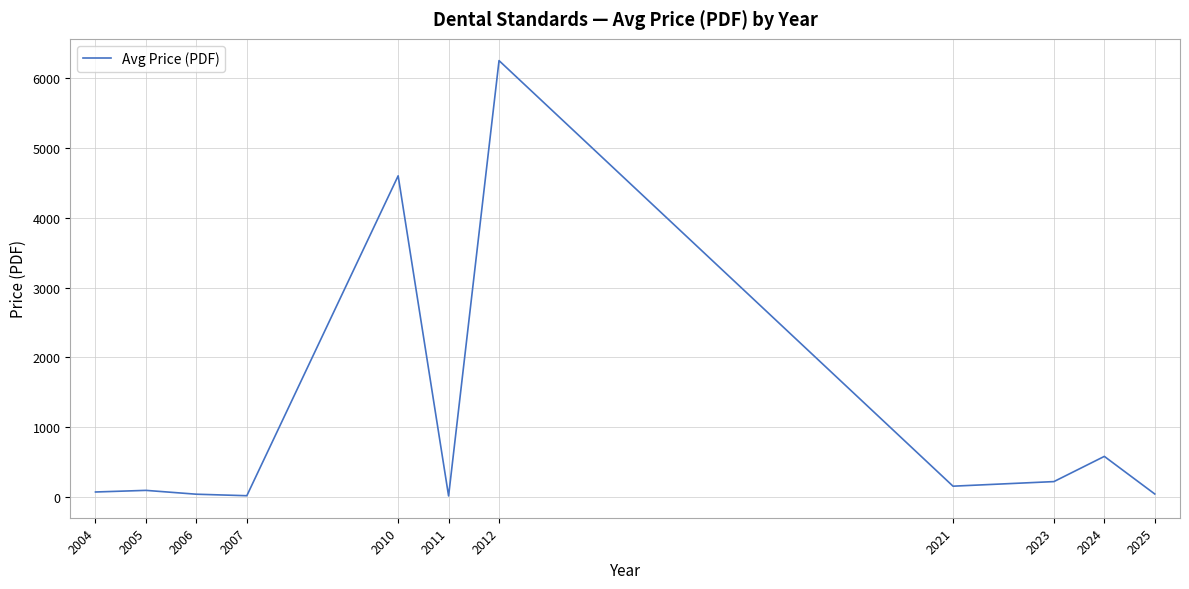

What is the ratio of the value at 2025 to the value at 2006?

1.1